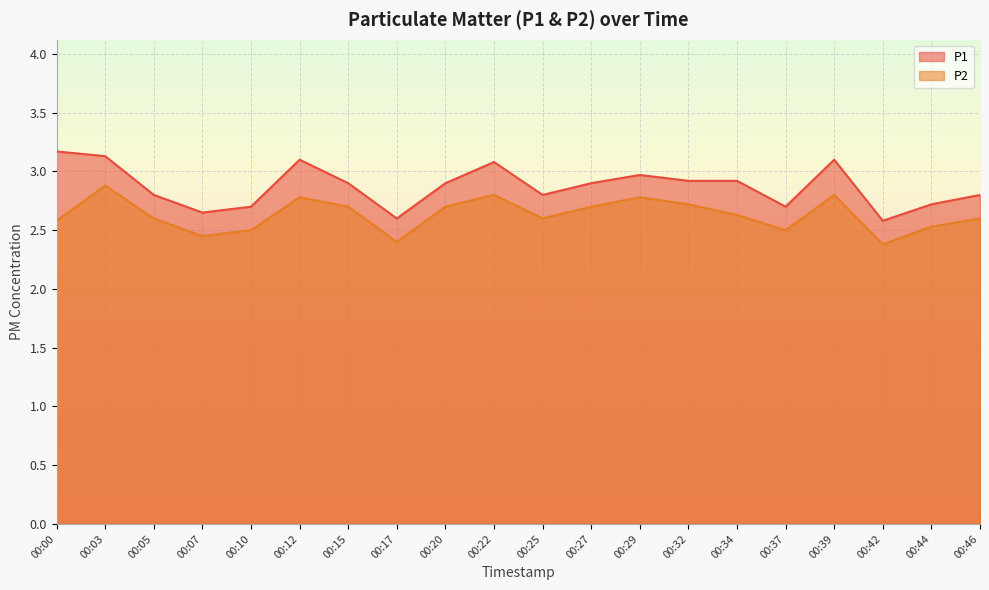

Count the number of data series in this chart.

2